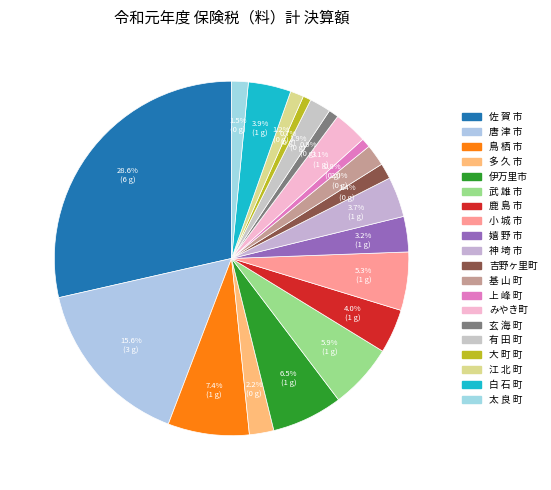

Count the number of slices in the pie.

20